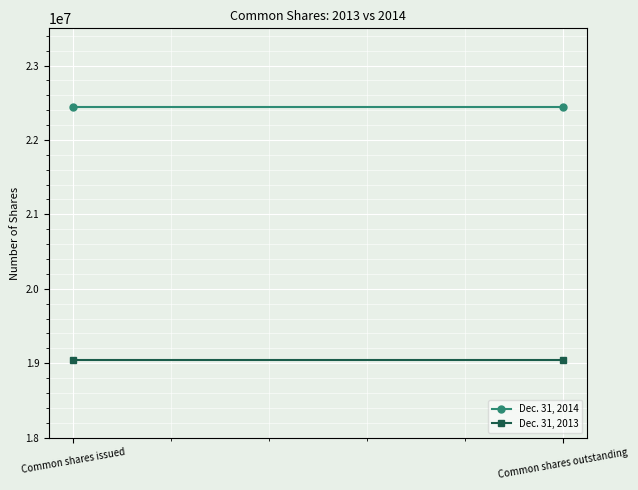

What is the average value of the Dec. 31, 2014 series?

22438169